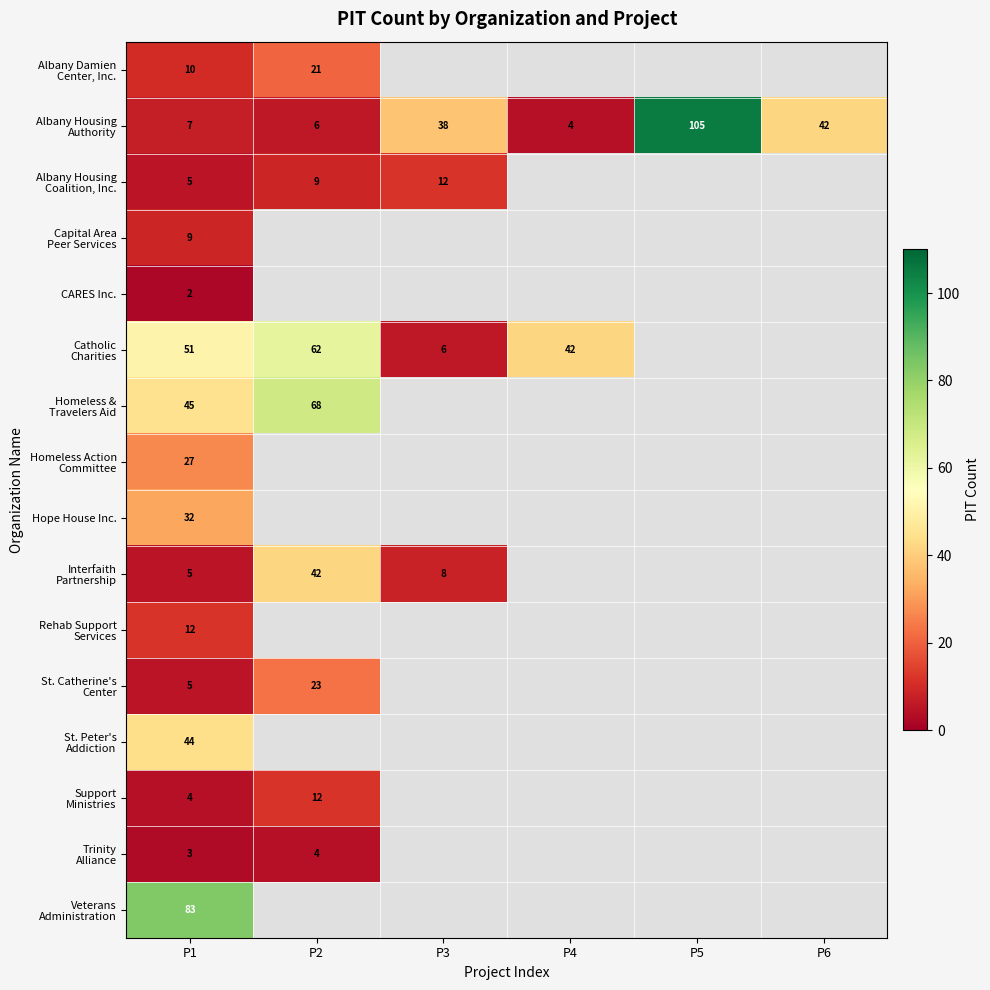

Which label corresponds to the smallest value in the chart?

P1